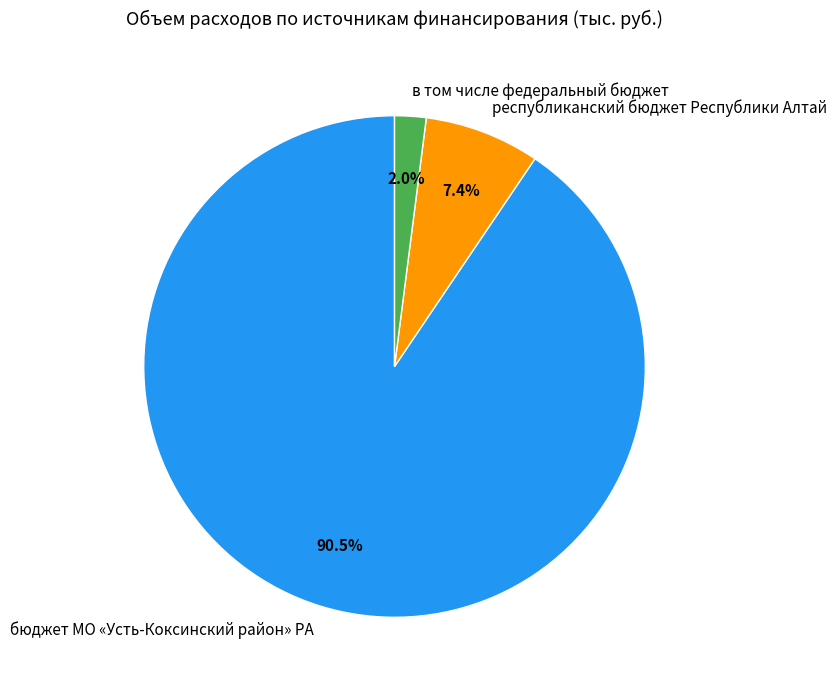

To the nearest percent, what is the difference between the largest and smallest slice percentages?

89%